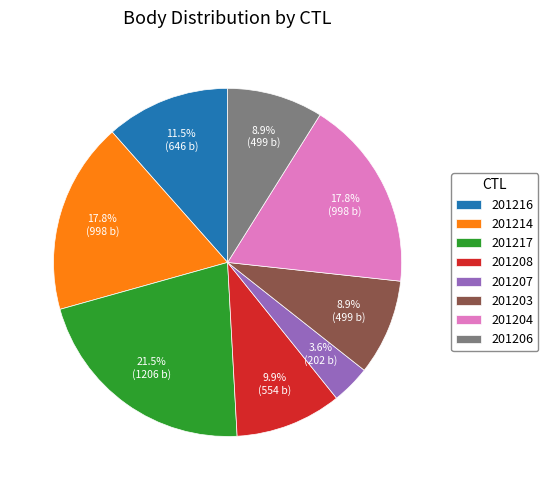

To the nearest percent, what is the difference between the largest and smallest slice percentages?

18%